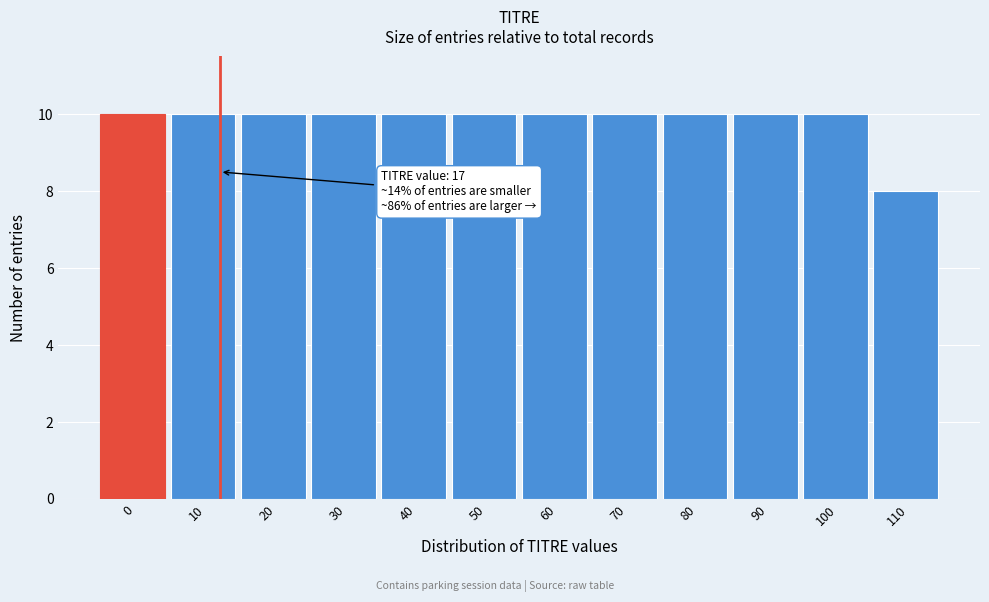

Reading left to right, list all the values displayed in this chart.

0=10	10=10	20=10	30=10	40=10	50=10	60=10	70=10	80=10	90=10	100=10	110=8